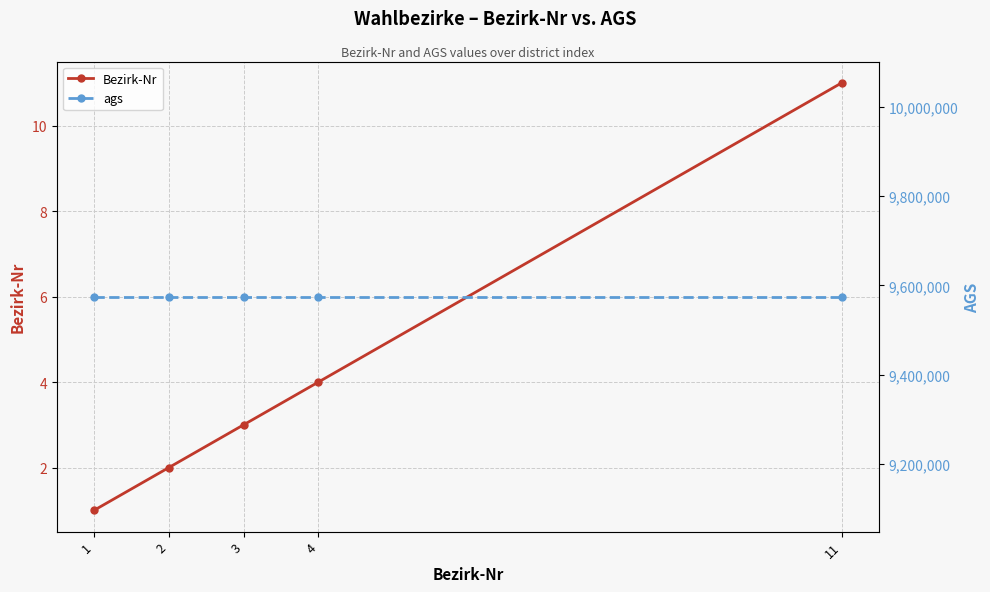

What are all the series names shown in the legend?

Bezirk-Nr, ags